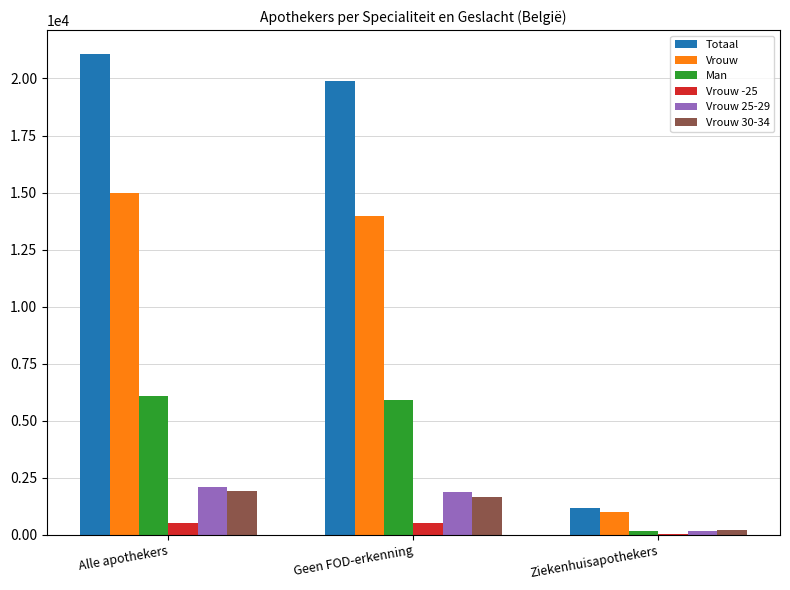

How many data points does each series have?

3